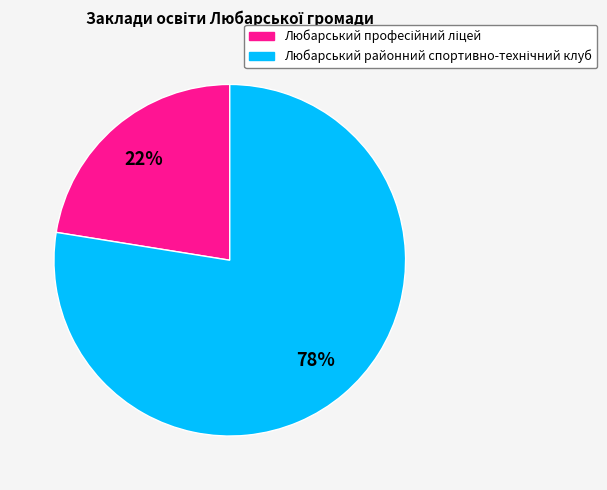

Is there any slice that represents more than half of the pie?

Yes